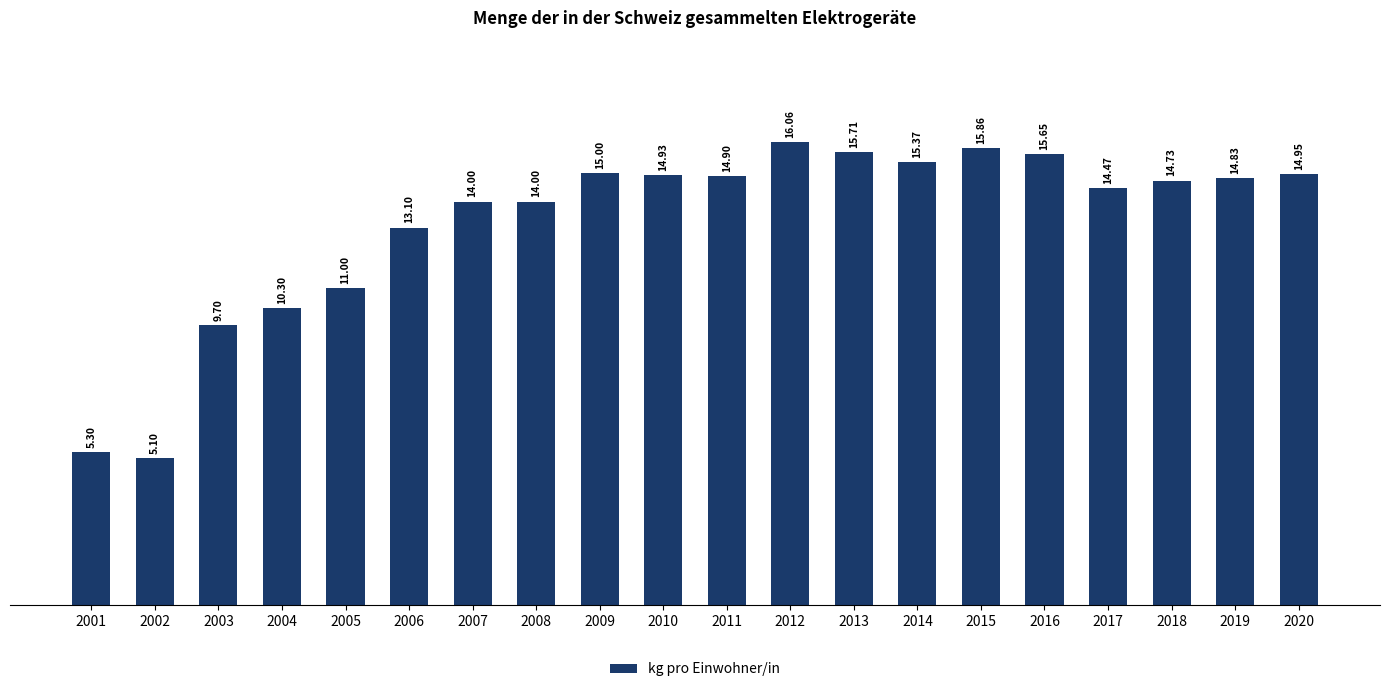

Count the number of data series in this chart.

1